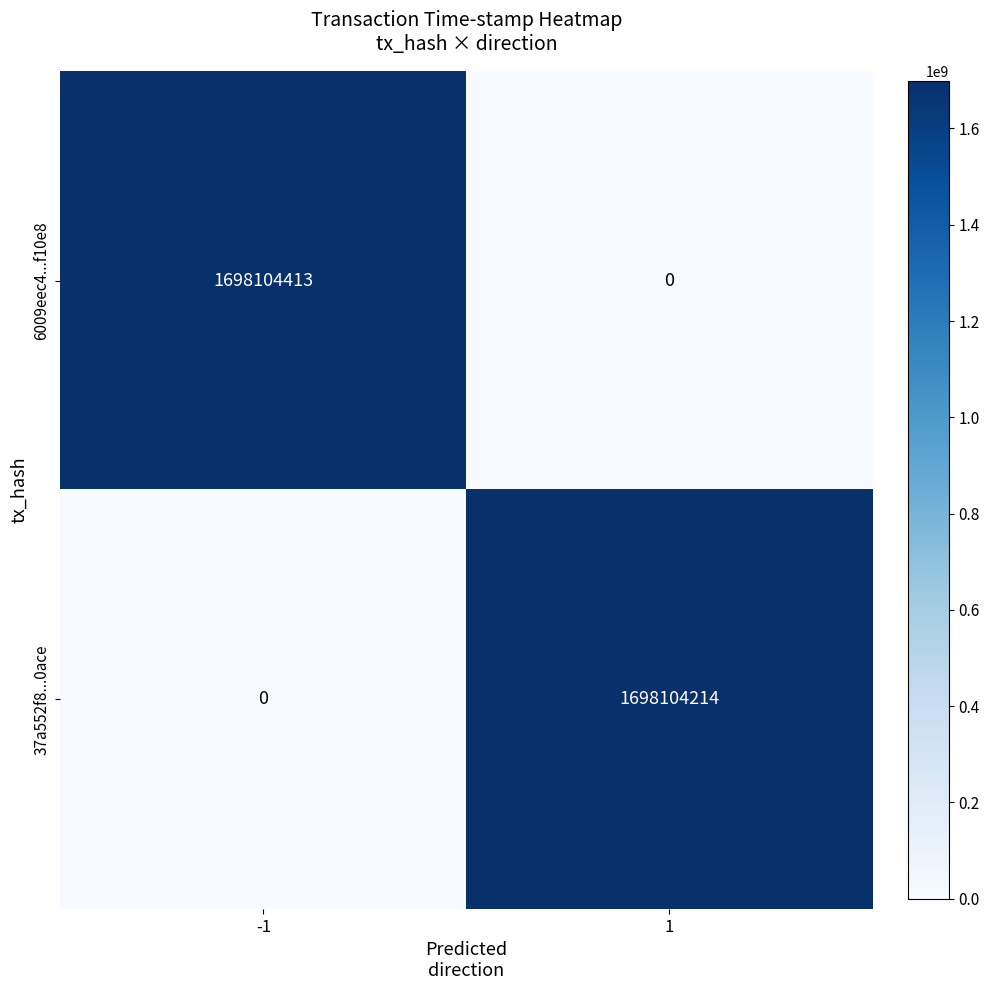

What is the sum of all 37a552f8...0ace values?

1698104214